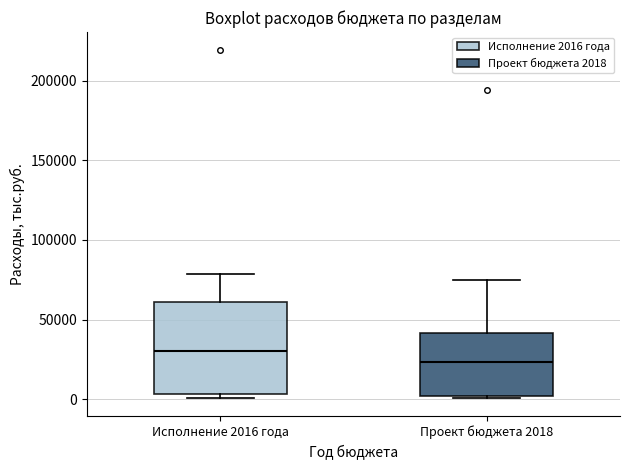

Reading left to right, transcribe this box plot: for each box, give where its median line is, the range the box spans, and where its two whiskers end, as read against the y-axis. The values are not printed on the chart, so give them approximately, as read against the axis.

Исполнение 2016 года: median 30000, box 5000 to 60000, whiskers 0 to 80000
Проект бюджета 2018: median 25000, box 0 to 40000, whiskers 0 (just below the box's lower edge) to 75000